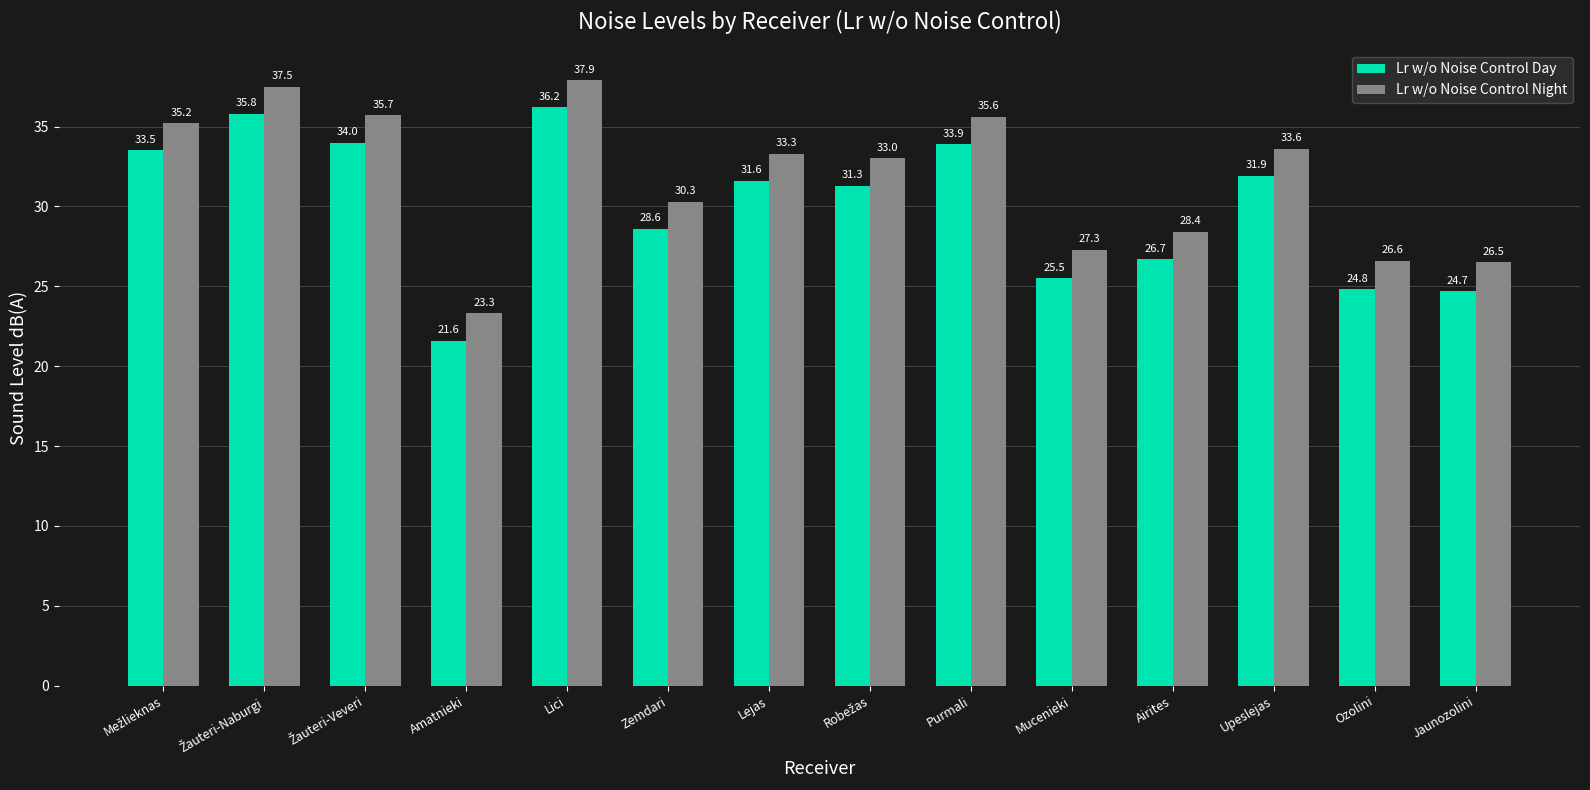

Rank the series by their average value, from lowest to highest.

Lr w/o Noise Control Day, Lr w/o Noise Control Night